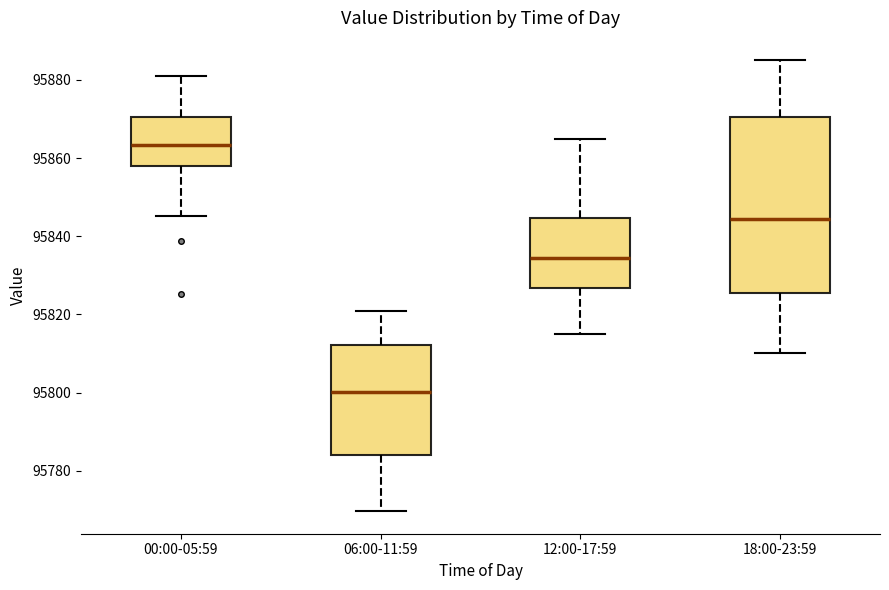

Which box is the tallest, from its lower edge to its upper edge?

18:00-23:59